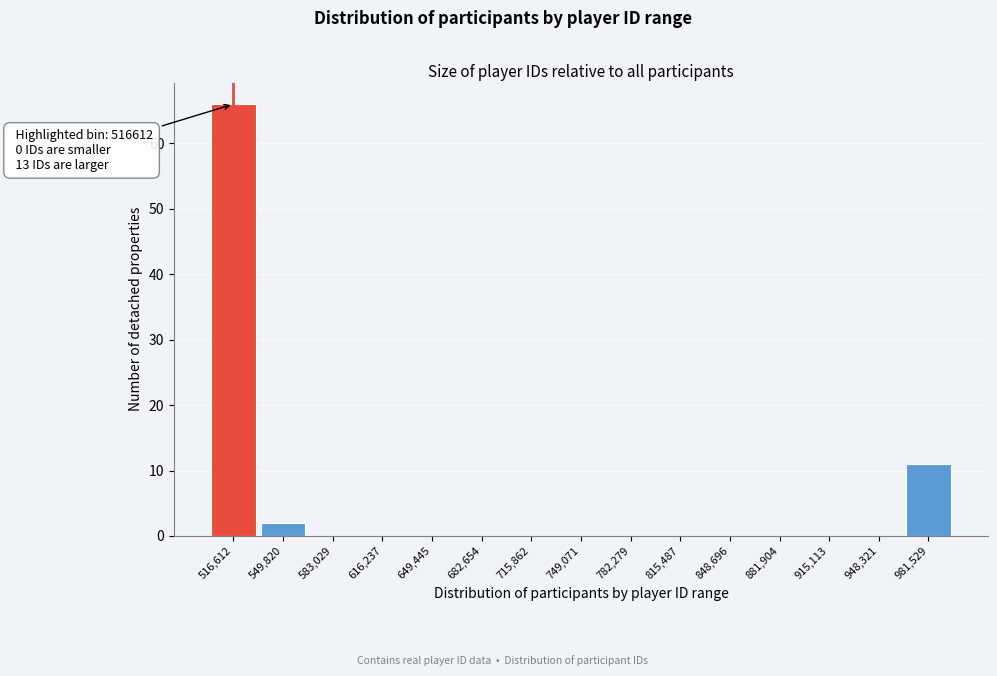

Which range on the x-axis has the tallest bar?

500000 to 535000